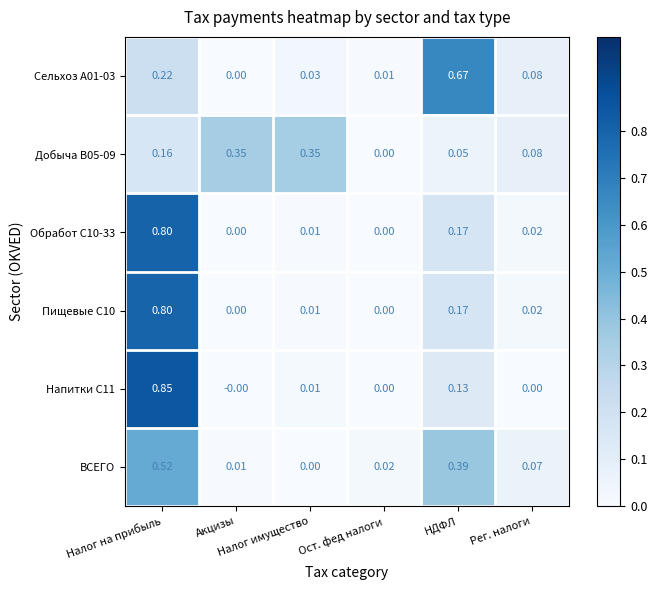

List the series in order of their peak value, lowest first.

Добыча B05-09, ВСЕГО, Сельхоз A01-03, Пищевые C10, Обработ C10-33, Напитки C11